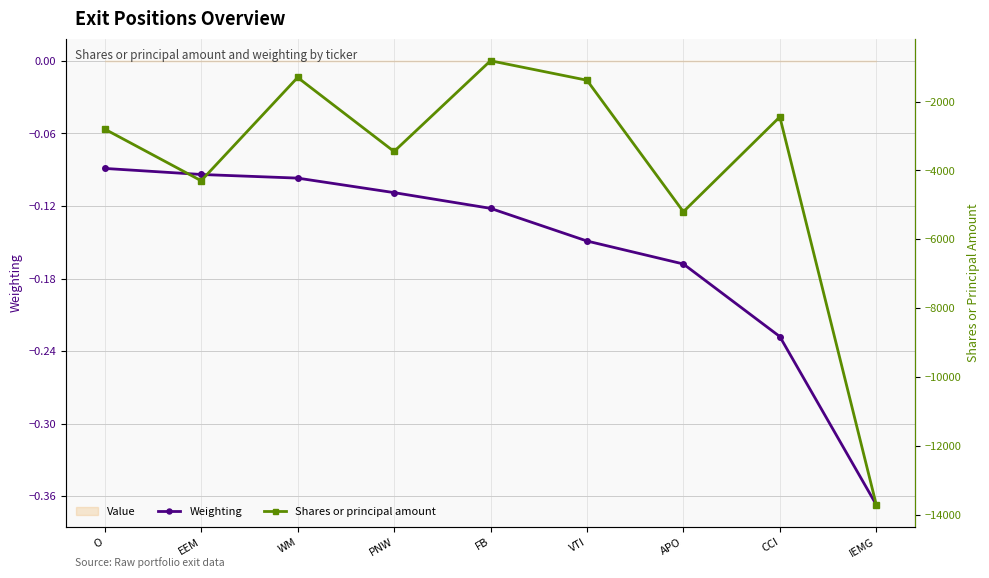

What is the average value of the Shares or principal amount series?

-3933.3